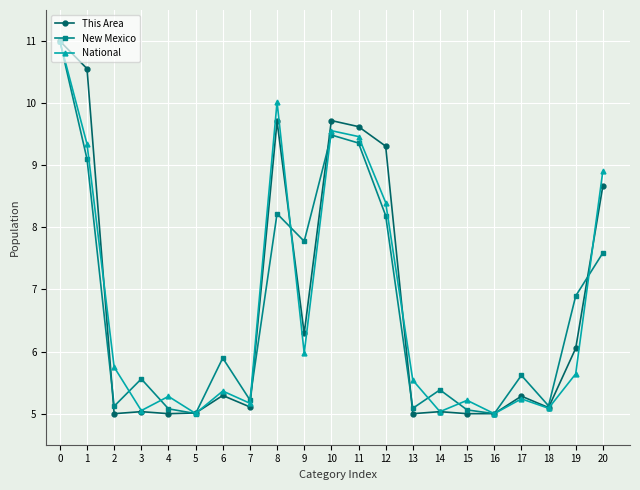

What is the total value across all series at 0?

33.0